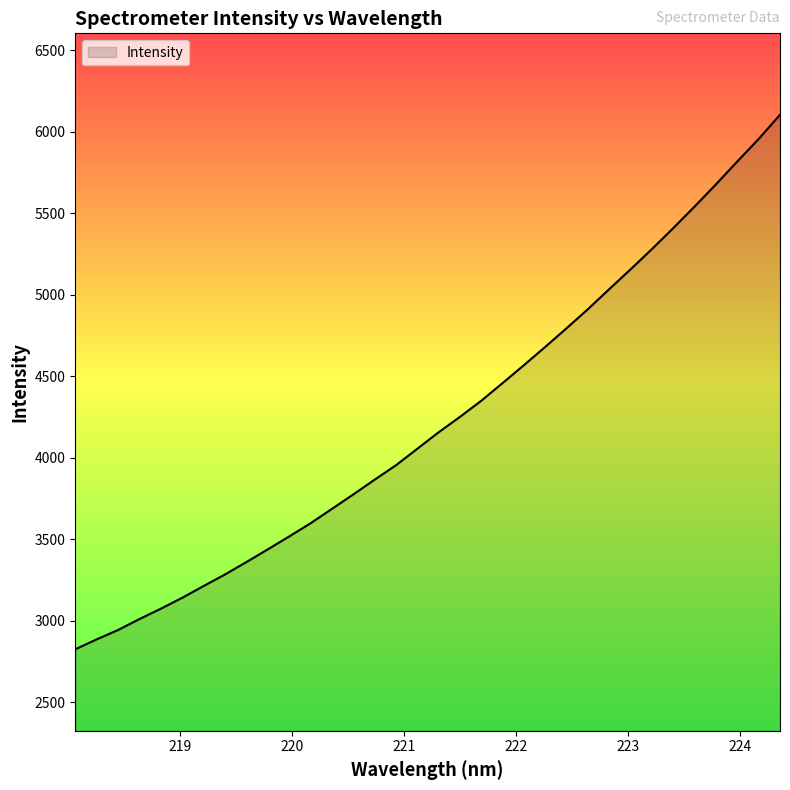

What is the greatest value displayed?

6103.6